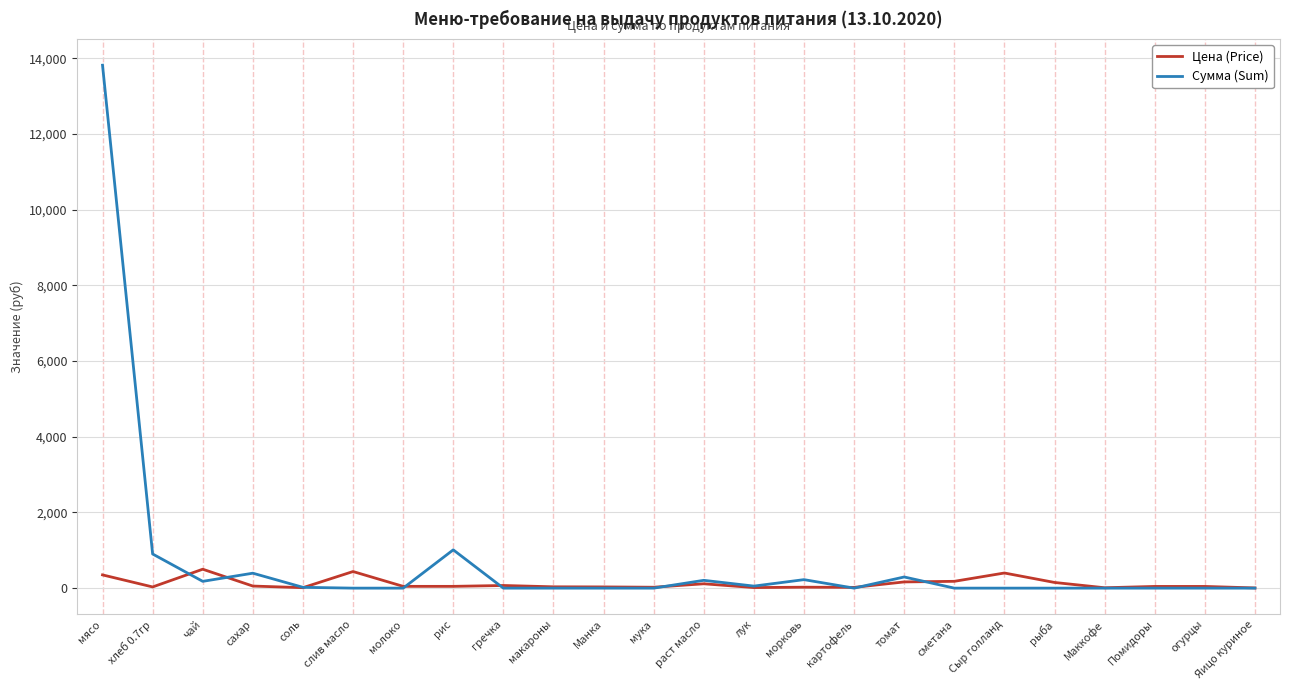

Count the number of data series in this chart.

2